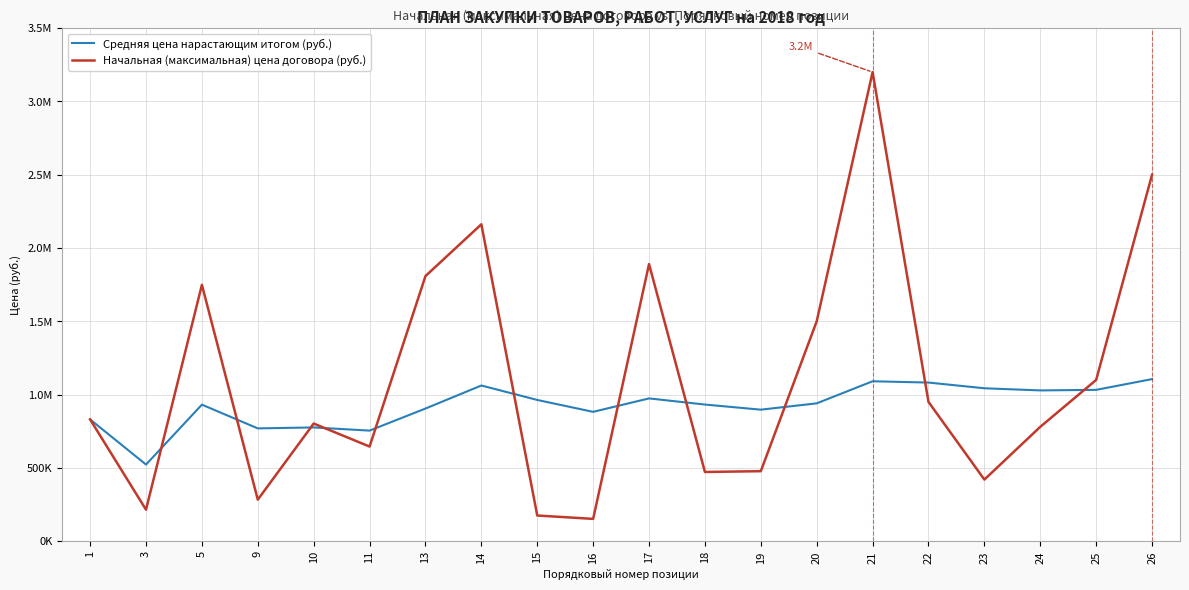

What is the value of the Средняя цена нарастающим итогом (руб.) point at the 17th from the left?

1043051.9